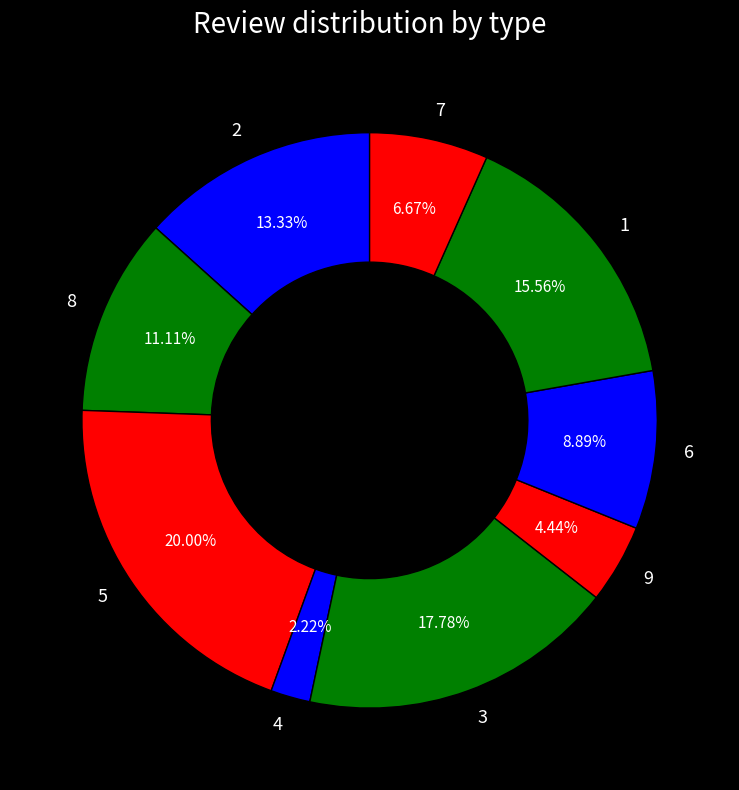

To the nearest percent, what is the average slice percentage?

11%